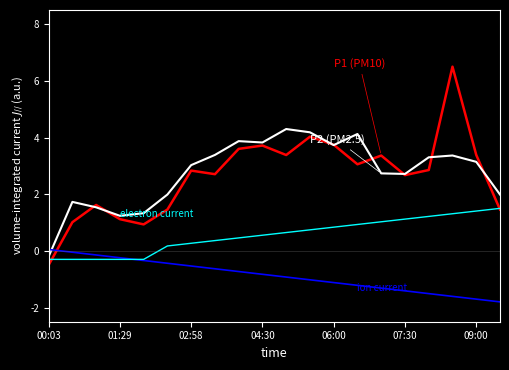

What is the minimum value shown in the chart?

-1.8